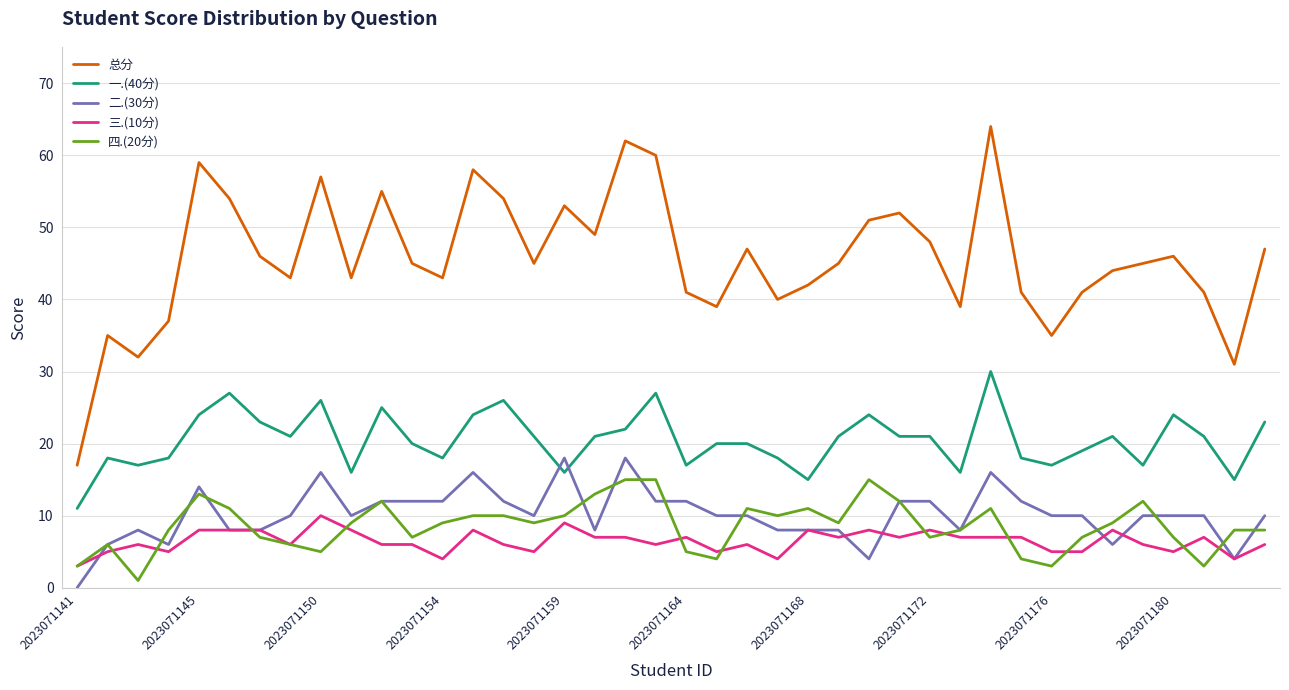

At how many categories does at least one series exceed 0?

40